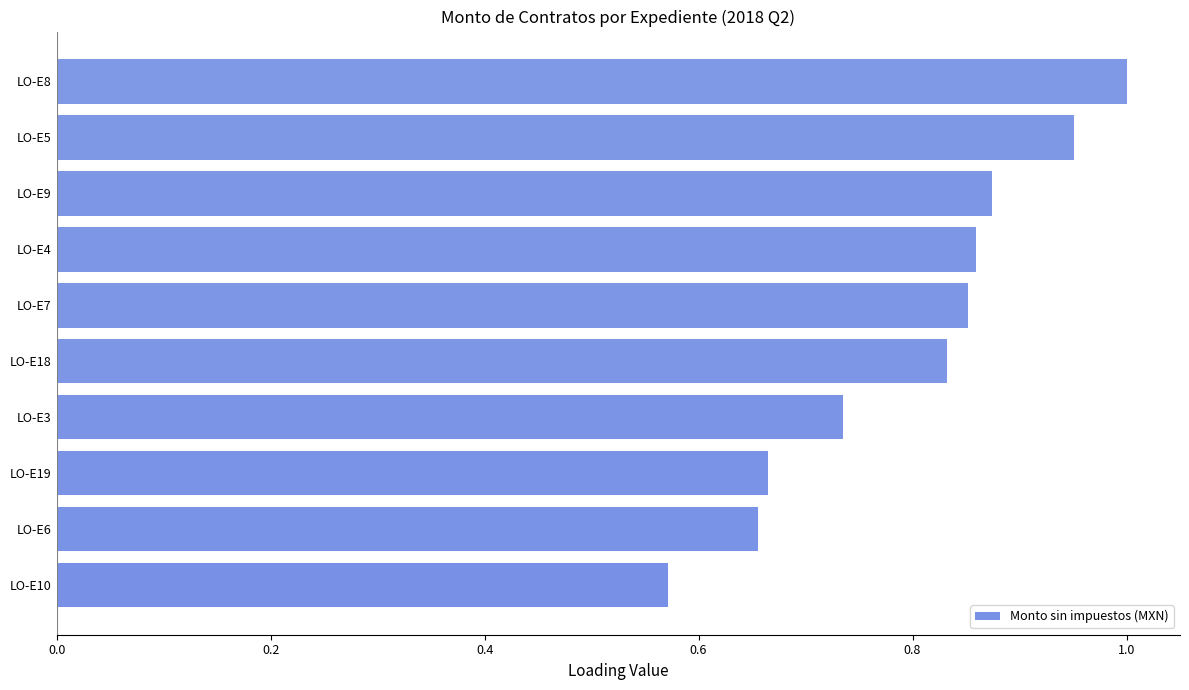

Which category has the highest value across all series?

LO-E8